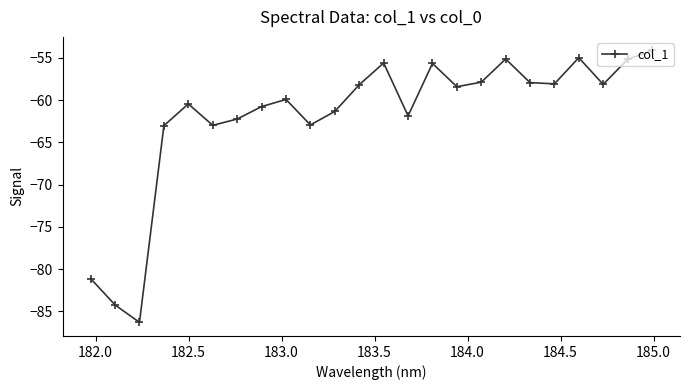

What is the value of the 20th point from the left?

-58.1